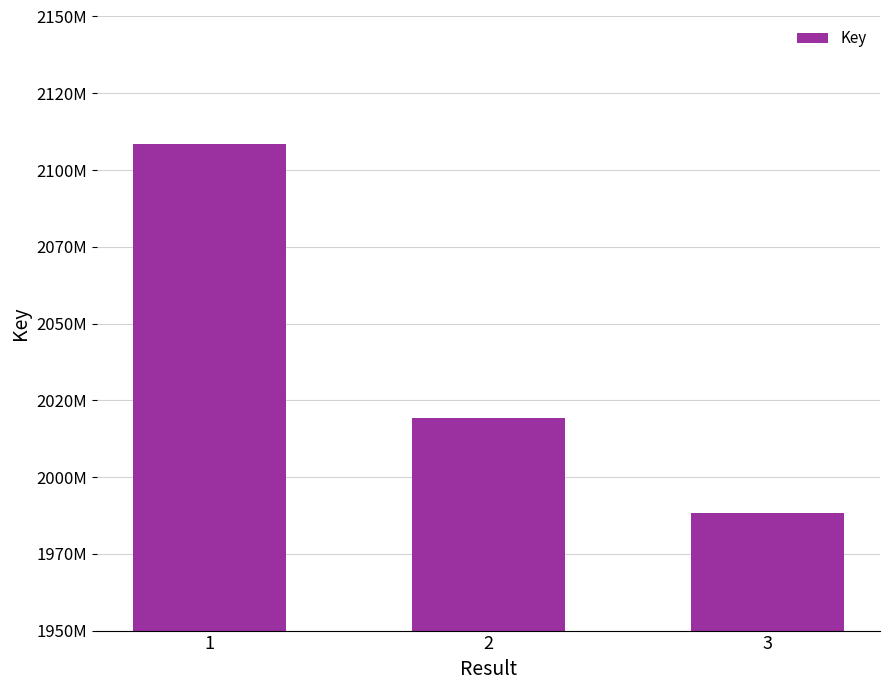

List the labels in order of value, largest first.

1, 2, 3